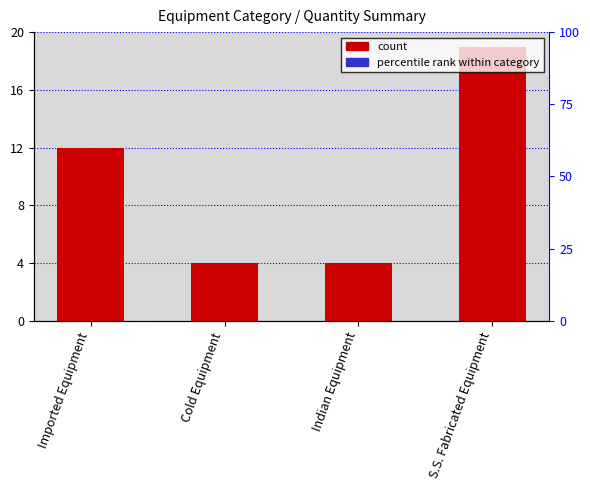

What is the maximum value shown in the chart?

19